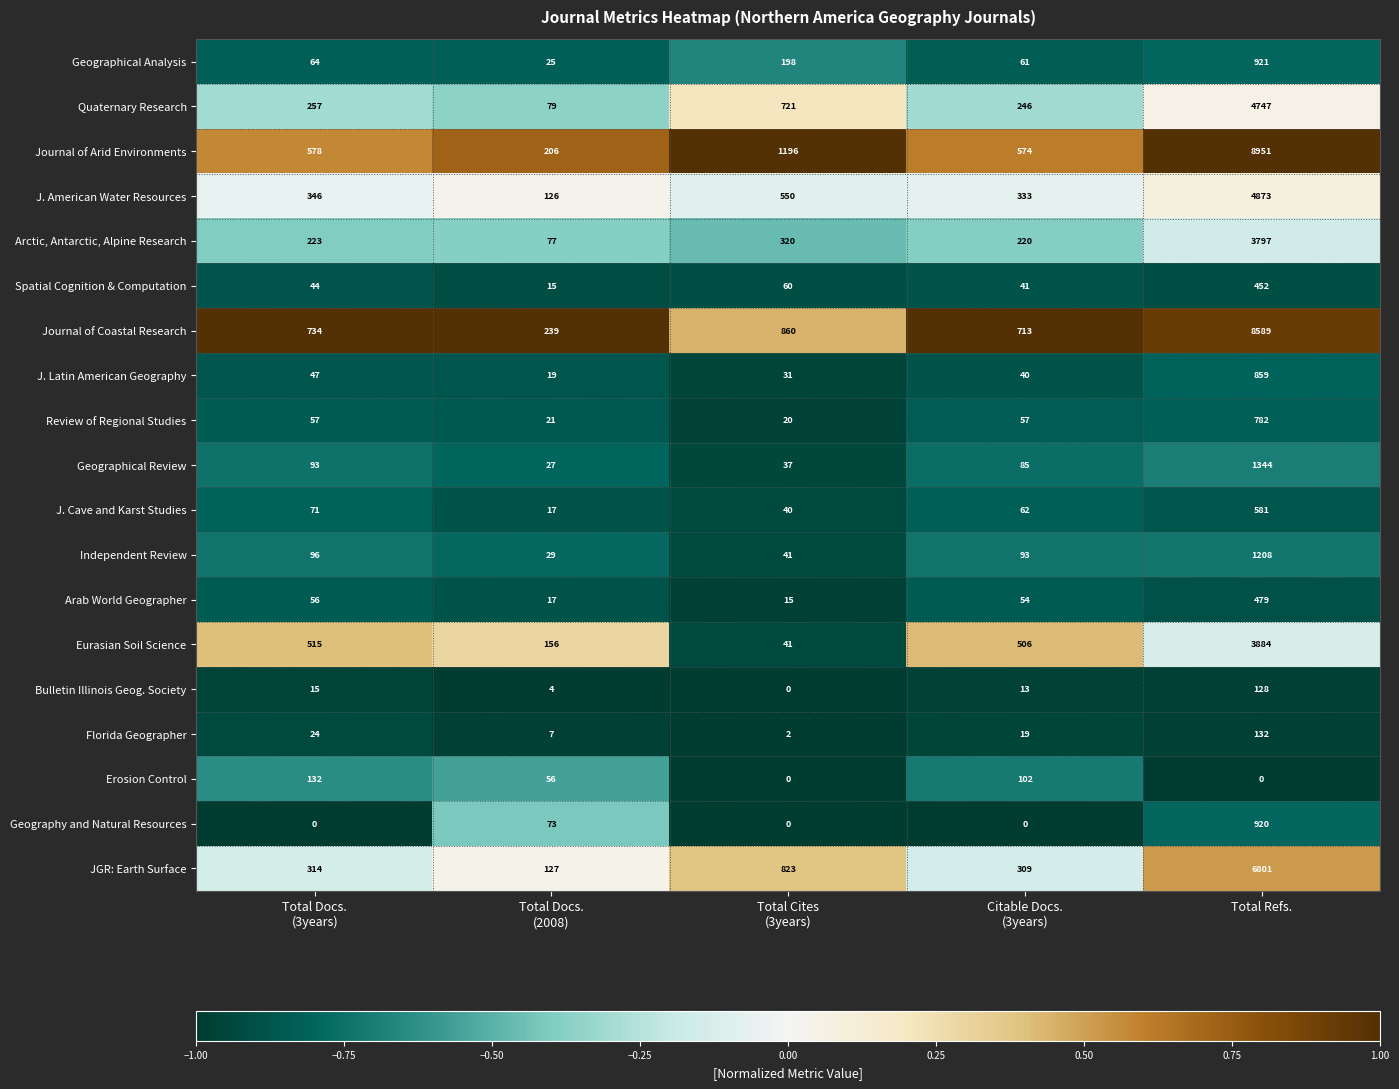

At Total Refs., list the series in order from largest to smallest.

Journal of Arid Environments, Journal of Coastal Research, JGR: Earth Surface, J. American Water Resources, Quaternary Research, Eurasian Soil Science, Arctic, Antarctic, Alpine Research, Geographical Review, Independent Review, Geographical Analysis, Geography and Natural Resources, J. Latin American Geography, Review of Regional Studies, J. Cave and Karst Studies, Arab World Geographer, Spatial Cognition & Computation, Florida Geographer, Bulletin Illinois Geog. Society, Erosion Control